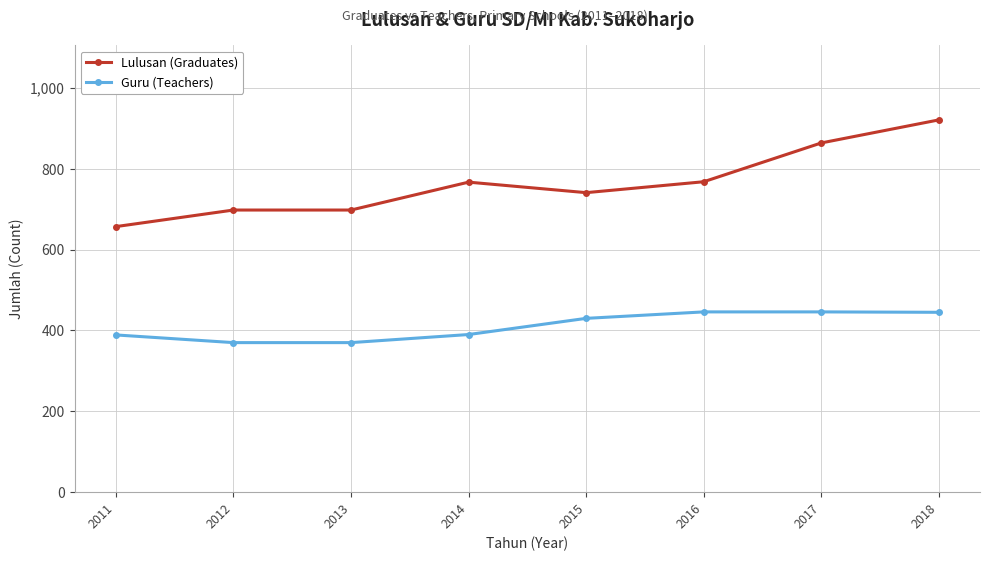

Rank the series by their average value, from highest to lowest.

Lulusan (Graduates), Guru (Teachers)